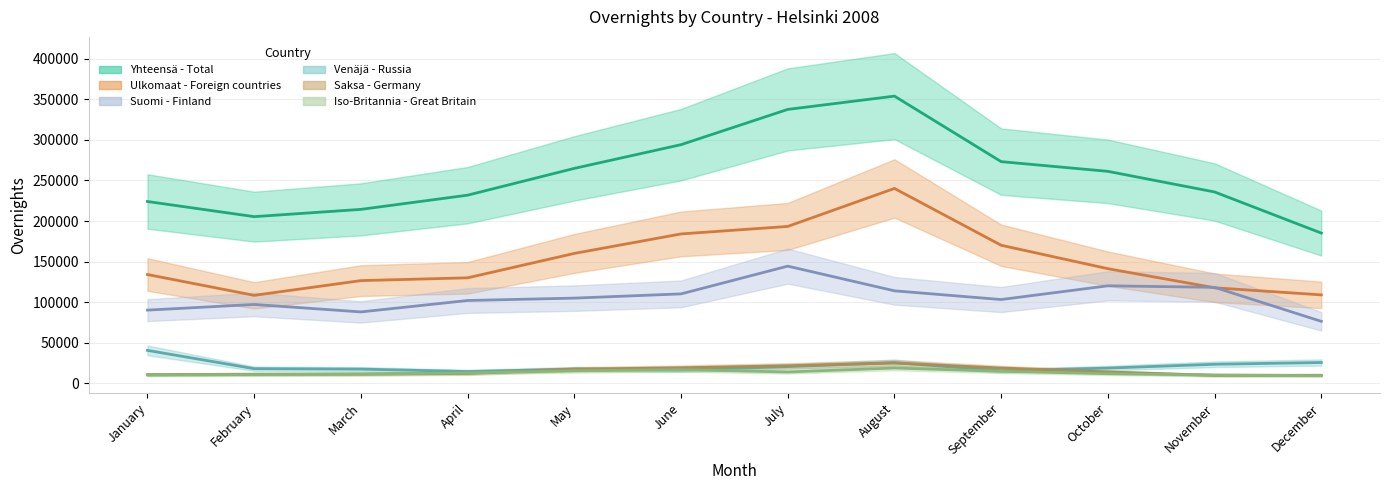

Reading left to right, extract all data points from this chart.

Yhteensä - Total: 224094	205404	214374	231894	264943	294204	337691	354083	273254	261292	235854	185130
Ulkomaat - Foreign countries: 134007	108323	126500	129934	160047	184086	193331	240182	170106	141215	117647	108899
Suomi - Finland: 90087	97081	87874	101960	104896	110118	144360	113901	103148	120077	118207	76231
Venäjä - Russia: 40432	17861	17311	14328	17362	16218	20413	25327	15280	18577	23307	25458
Saksa - Germany: 10489	11015	11295	11964	17244	19017	21472	24875	18672	13809	9603	9742
Iso-Britannia - Great Britain: 10077	10631	11010	12605	15282	16601	13776	18657	14633	11659	10068	9307